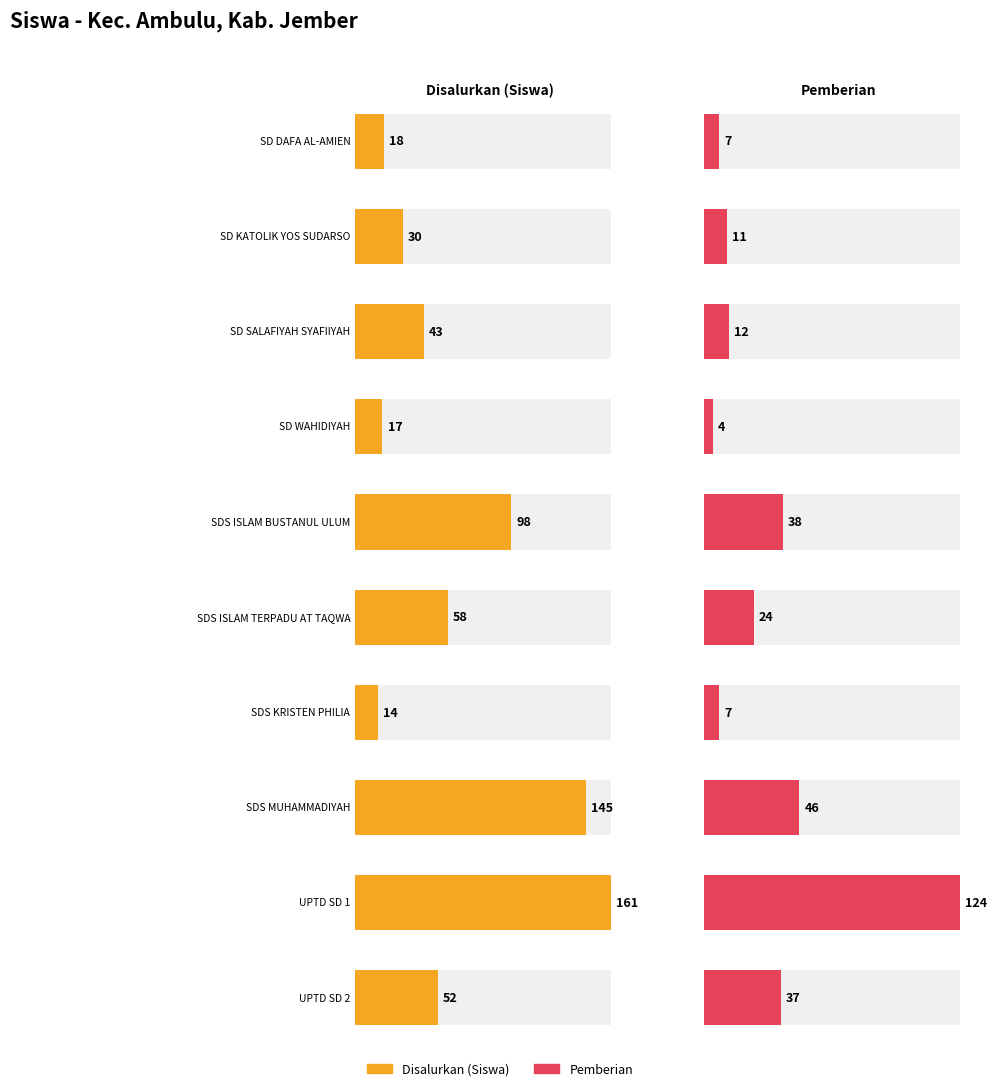

What is the sum of all Disalurkan (Siswa) values?

636